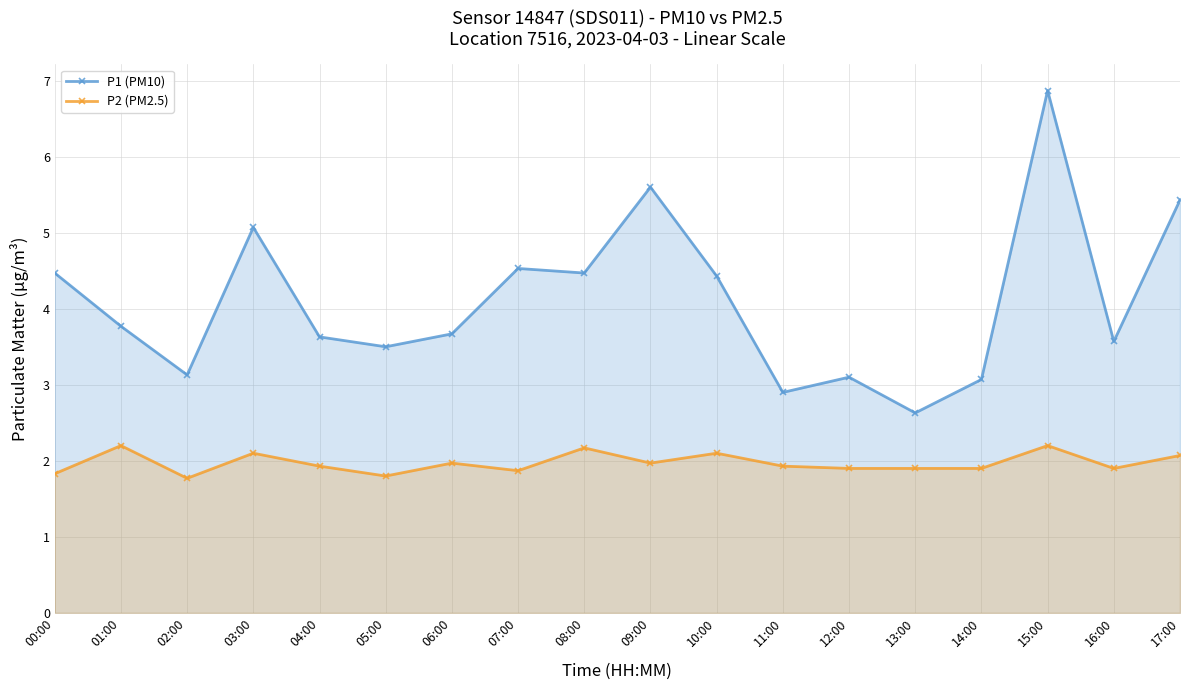

What are all the series names shown in the legend?

P1 (PM10), P2 (PM2.5)